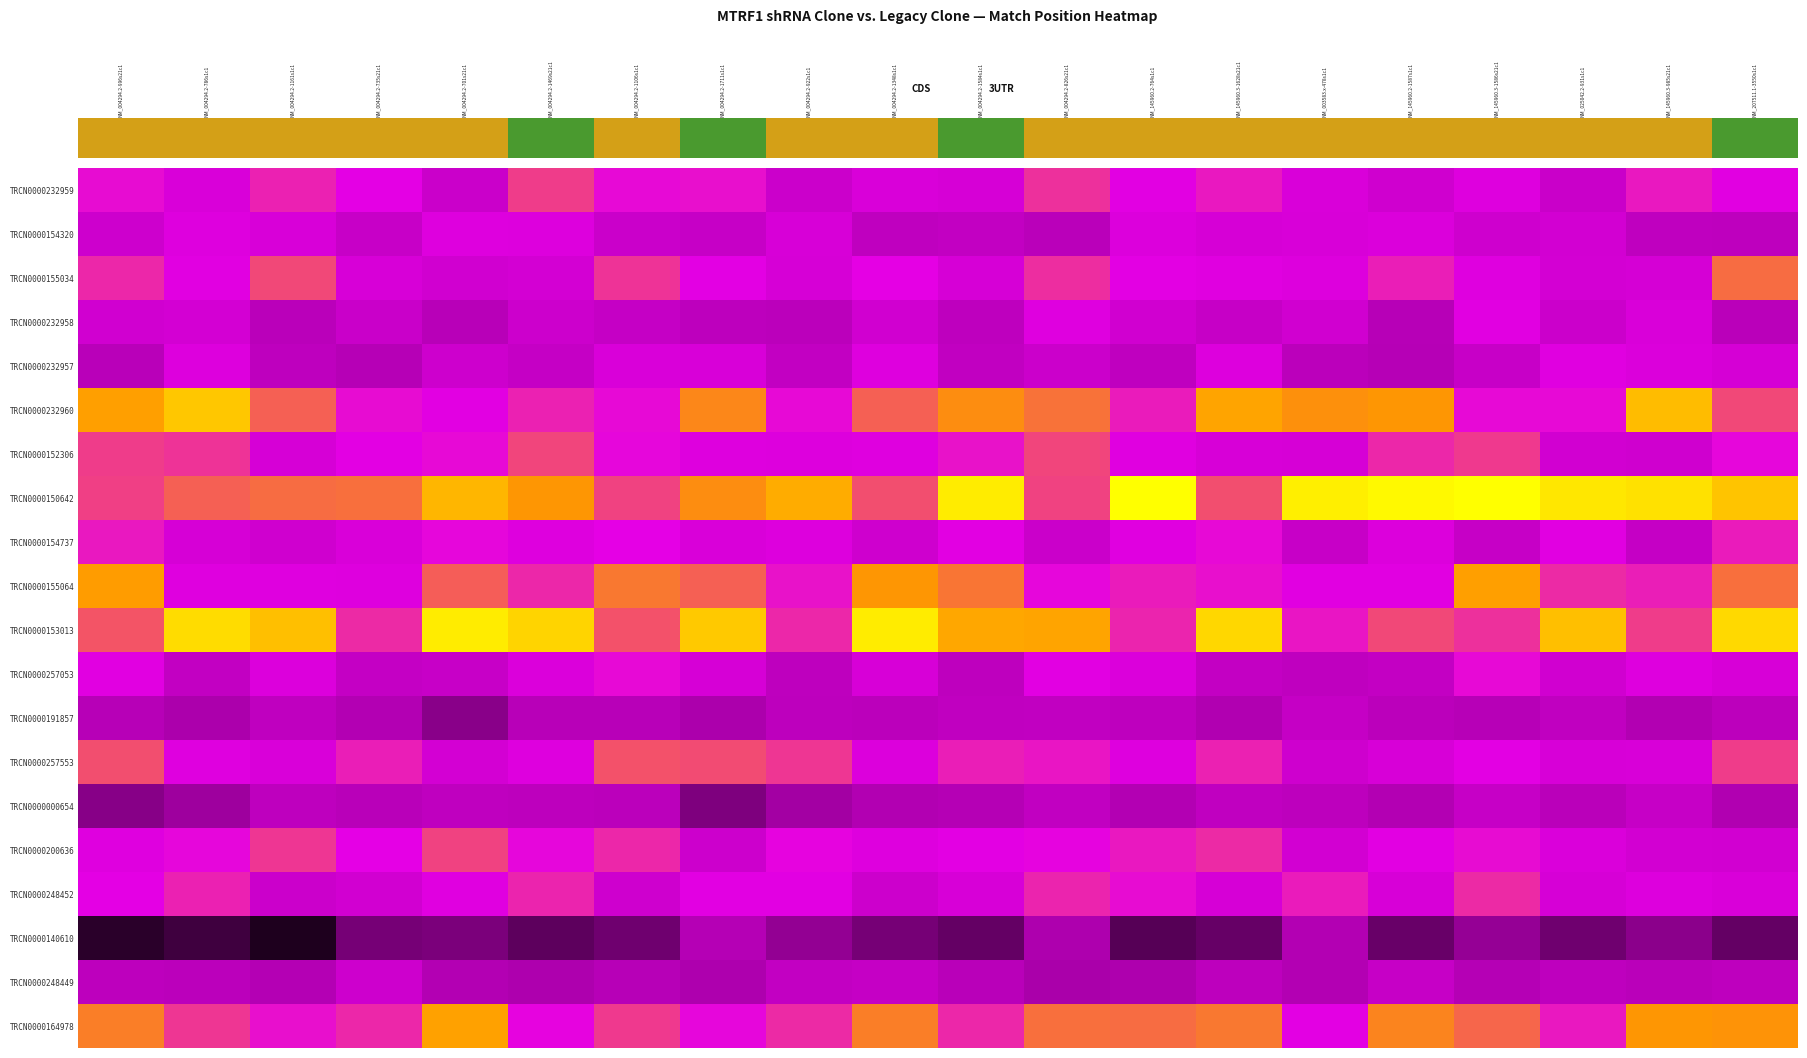

What is the spread (max minus min) of values at NM_004294.2-1584s1c1?

0.8